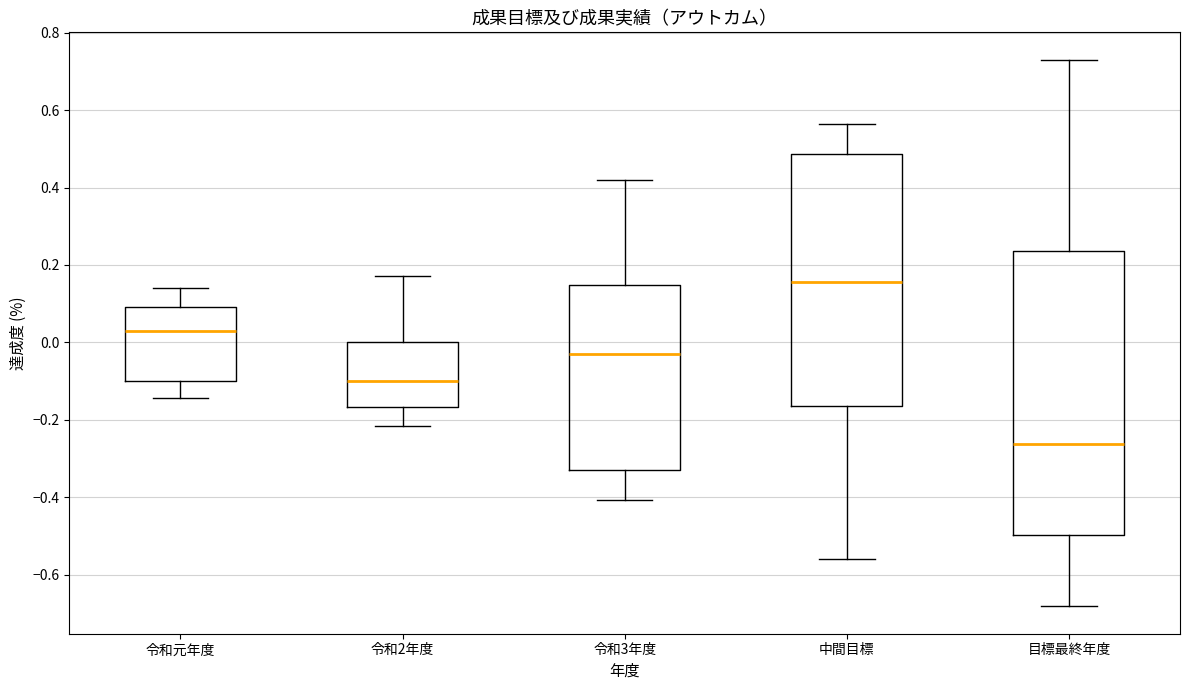

Reading left to right, read every box against the y-axis: the position of its median line, the range the box covers, and the ends of its whiskers. The values are not printed on the chart, so give them approximately, as read against the axis.

令和元年度: median 0.02, box -0.10 to 0.10, whiskers -0.14 to 0.14
令和2年度: median -0.10, box -0.16 to 0.00, whiskers -0.22 to 0.18
令和3年度: median -0.02, box -0.32 to 0.14, whiskers -0.40 to 0.42
中間目標: median 0.16, box -0.16 to 0.48, whiskers -0.56 to 0.56
目標最終年度: median -0.26, box -0.50 to 0.24, whiskers -0.68 to 0.74